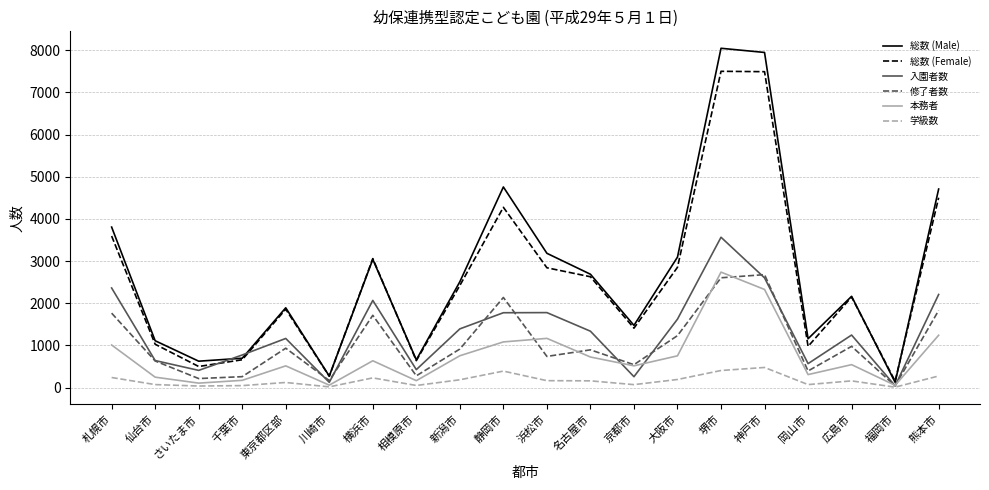

Is it true that 総数 (Female) equals 2628 at 名古屋市?

True